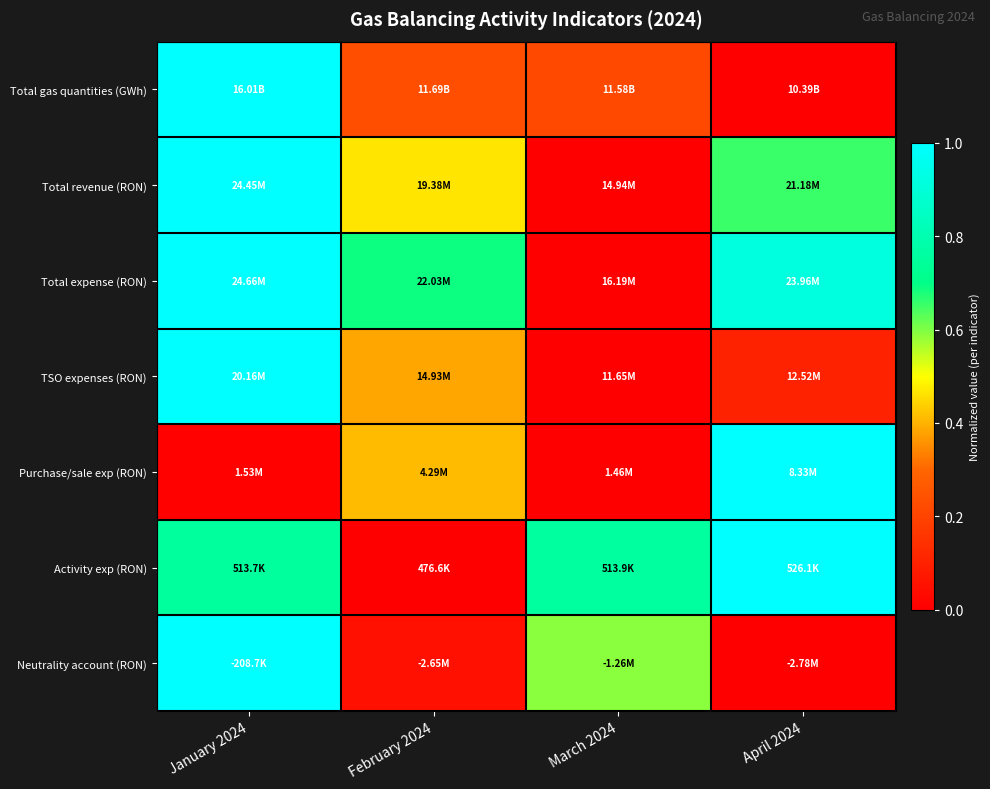

Count the number of data series in this chart.

7